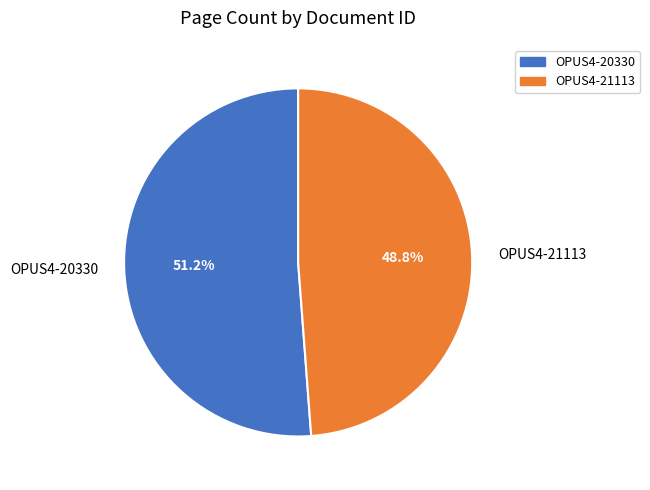

Does any single category account for the majority?

Yes